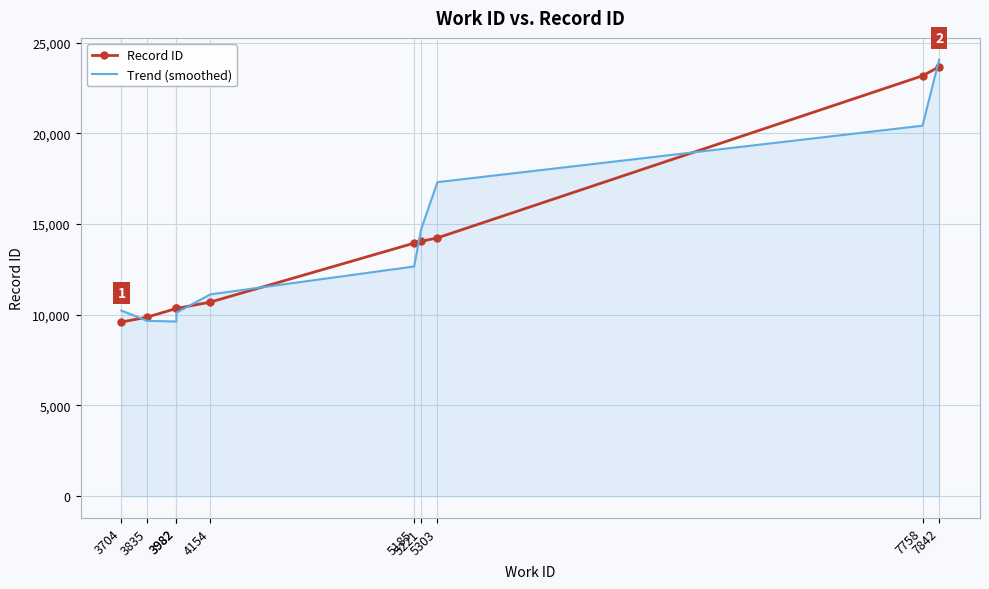

Which series has the largest total across all categories?

Record ID